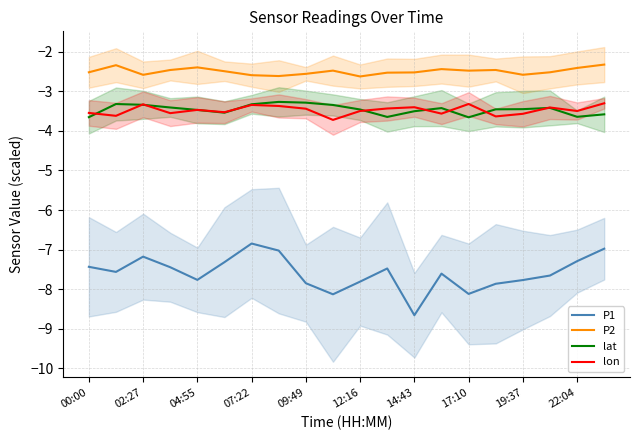

Is it true that P1 equals -10.0 at 00:00?

False